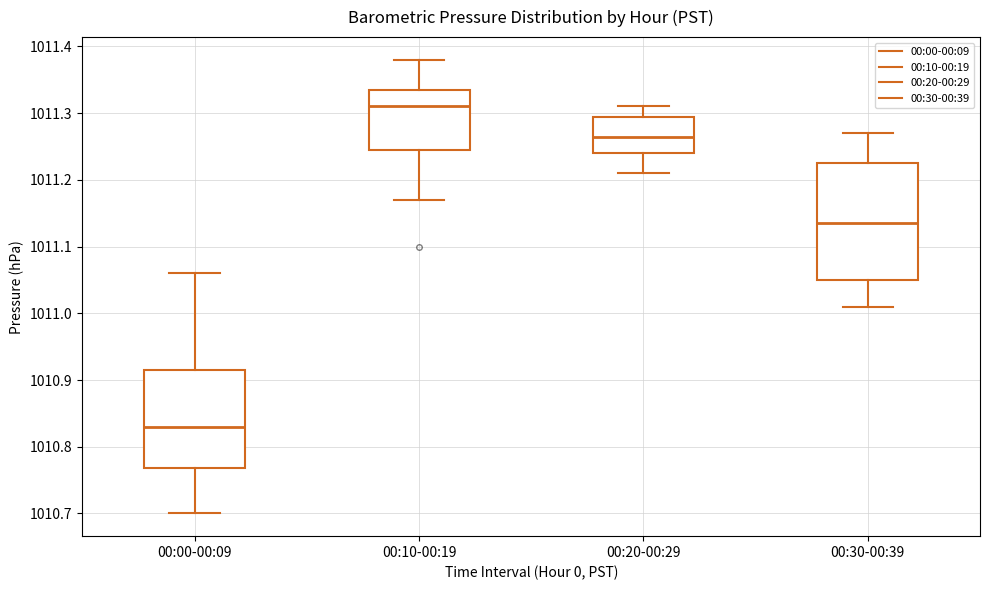

Which box's median line is the lowest?

00:00-00:09